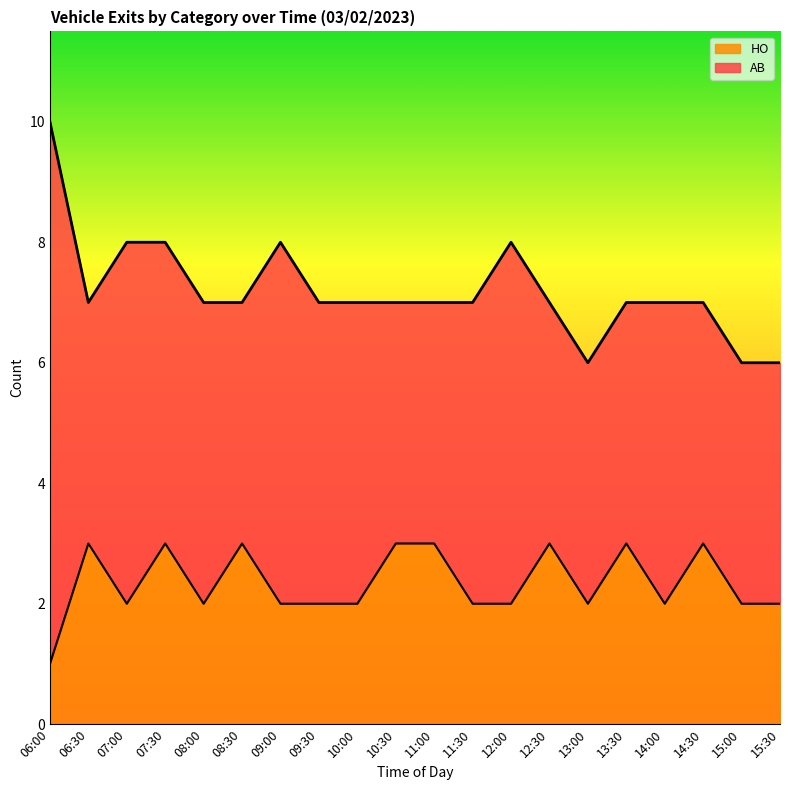

Is it true that the value at 06:30 is 5?

False